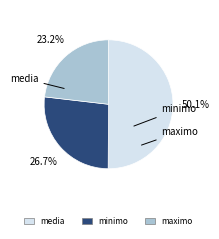

To the nearest percent, what is the difference between the largest and smallest slice percentages?

27%